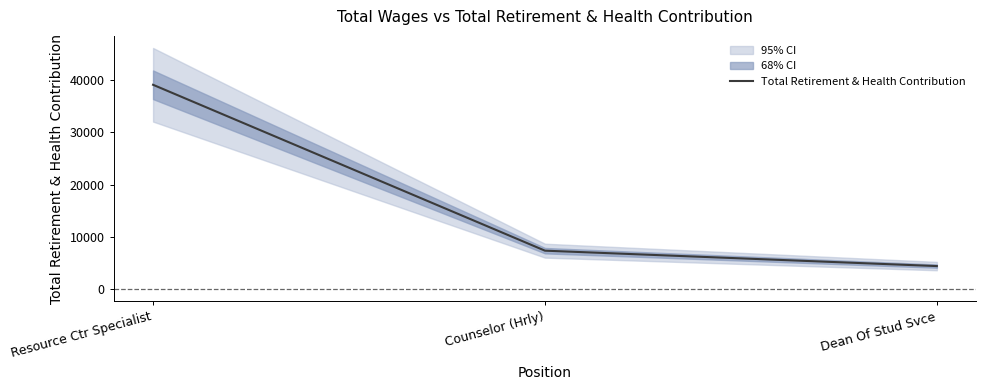

What is the average value?

16986